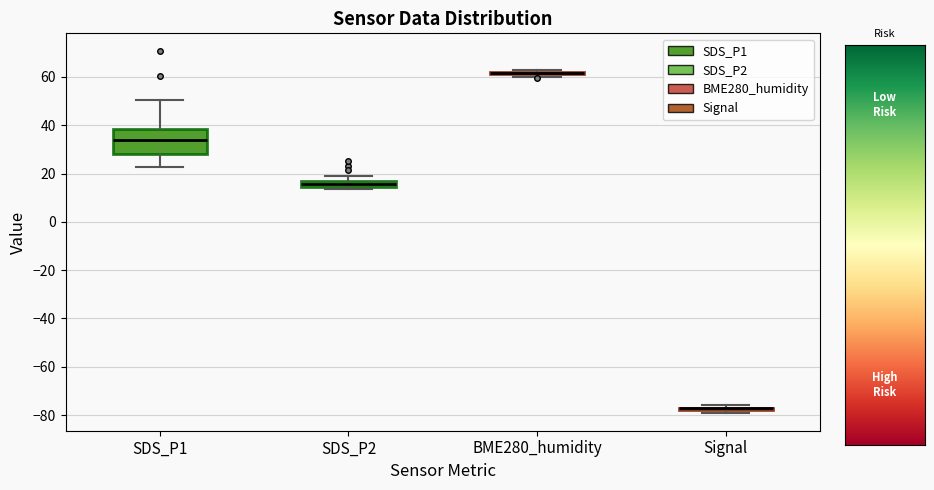

Which box is the tallest, from its lower edge to its upper edge?

SDS_P1